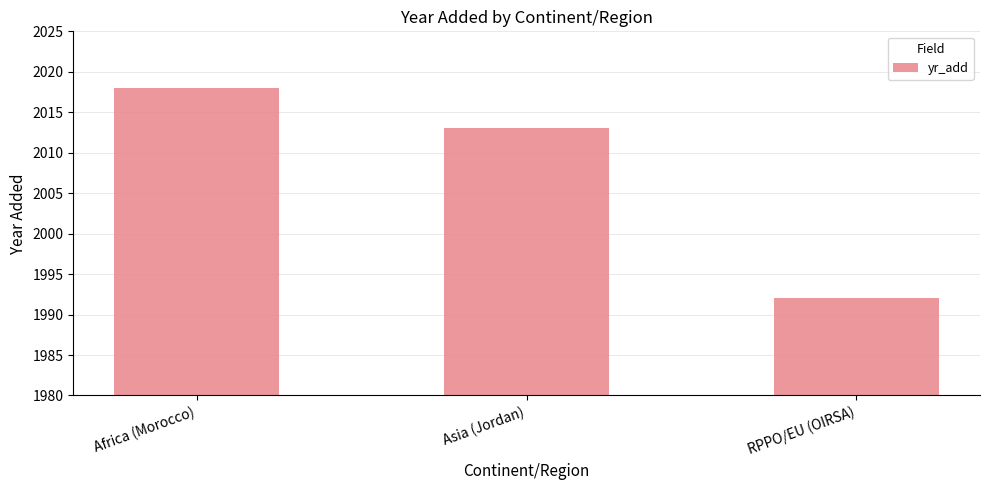

Does the chart contain any negative values?

No